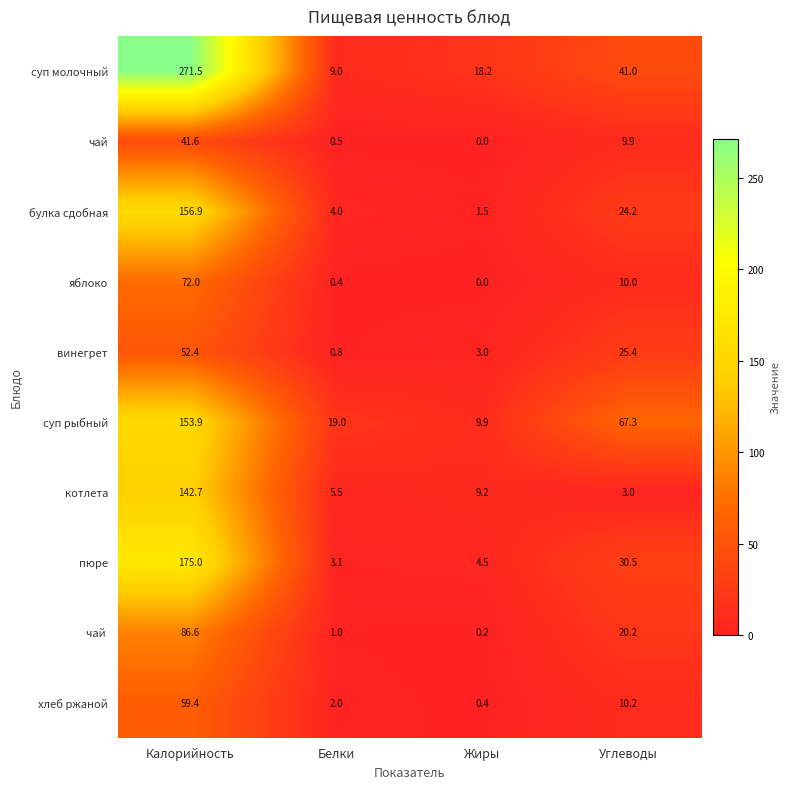

At which category is the sum across all series the highest?

Калорийность